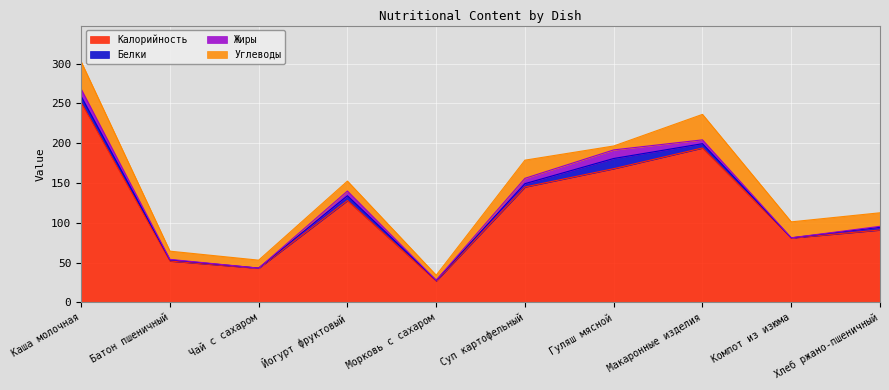

Which series has the largest total across all categories?

Калорийность